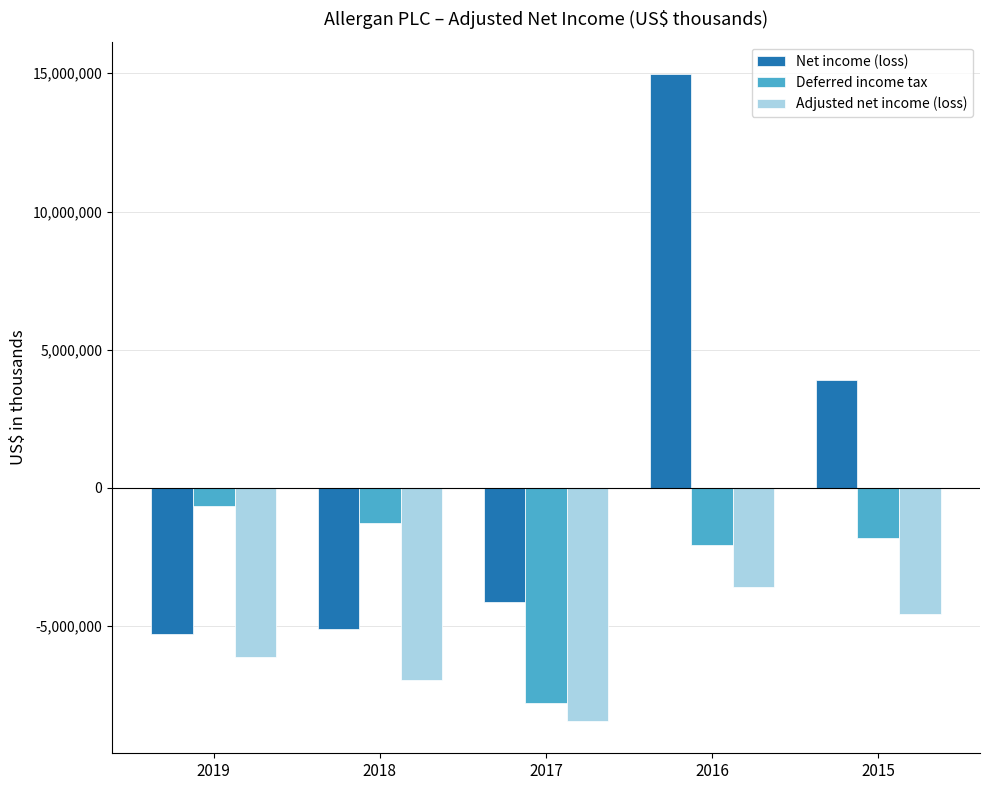

How many Adjusted net income (loss) values are between -6954700 and -4570700?

3